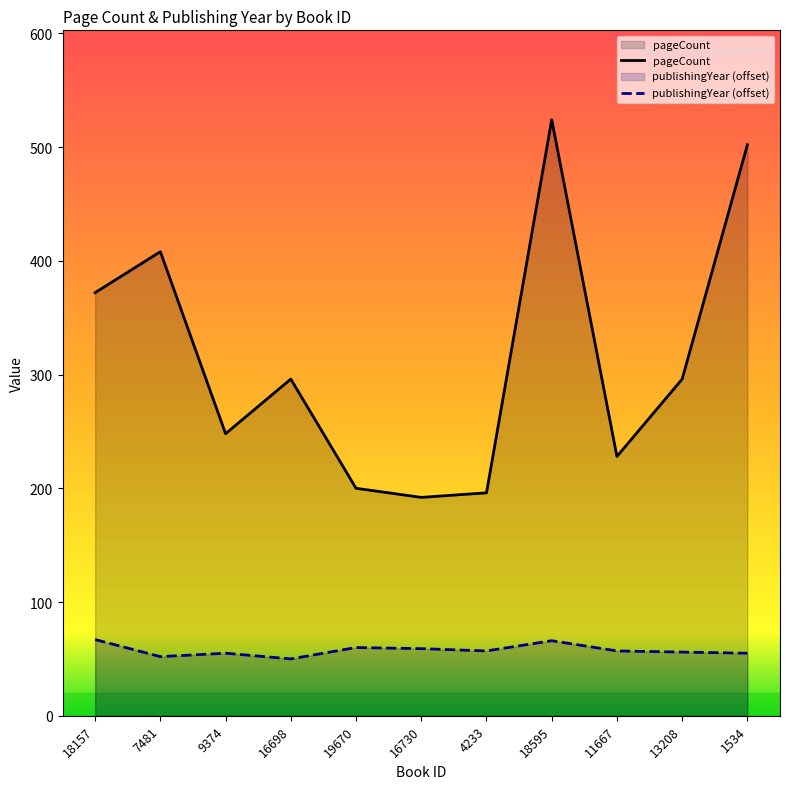

How many interior local valleys does the publishingYear (offset) series have?

3